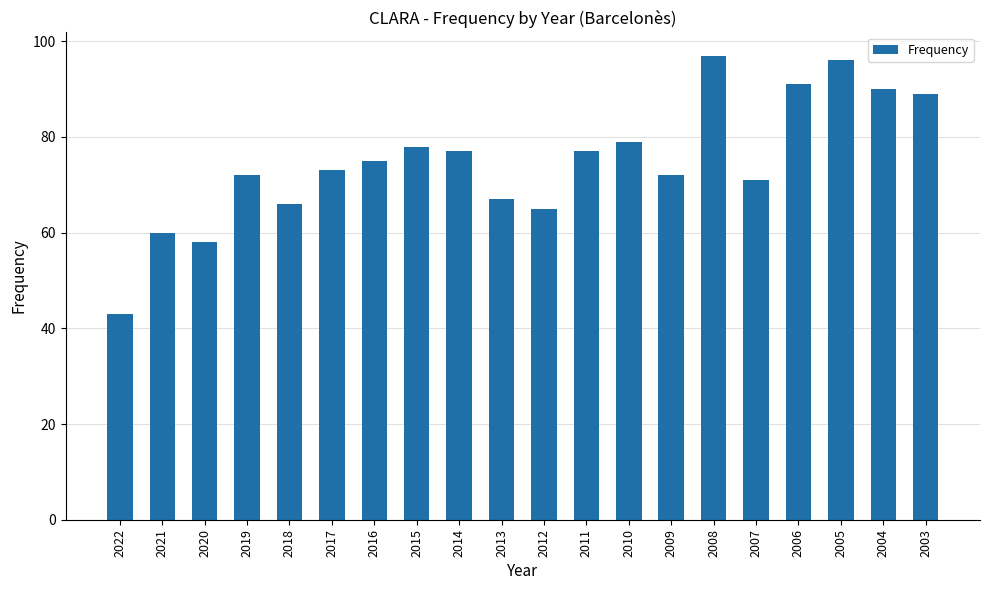

The chart shows a value of 41 at 2009. True or false?

False